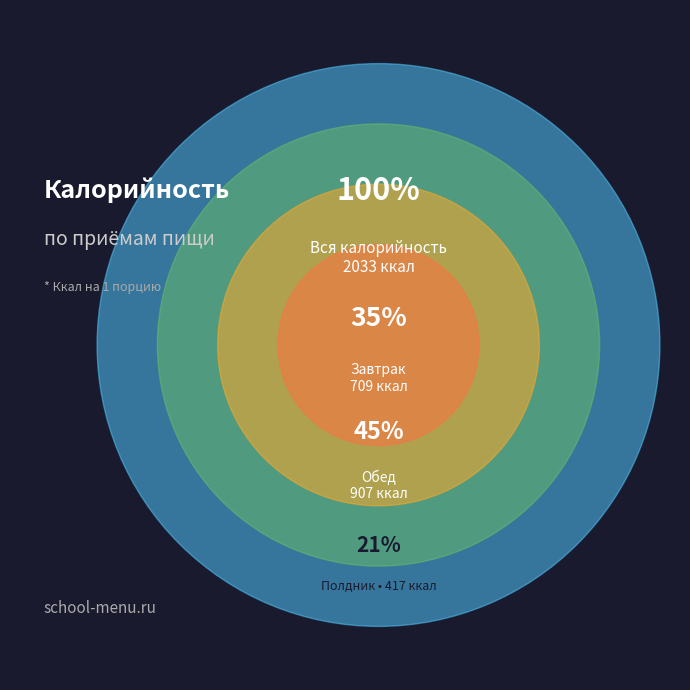

True or false: Напиток витаминный accounts for 1% of the total.

False